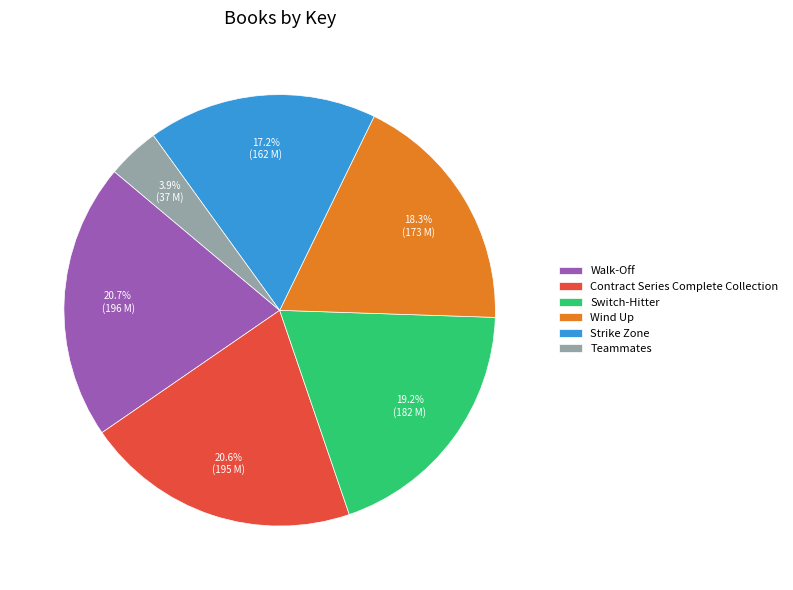

Between Contract Series Complete Collection and Switch-Hitter, which is larger?

Contract Series Complete Collection